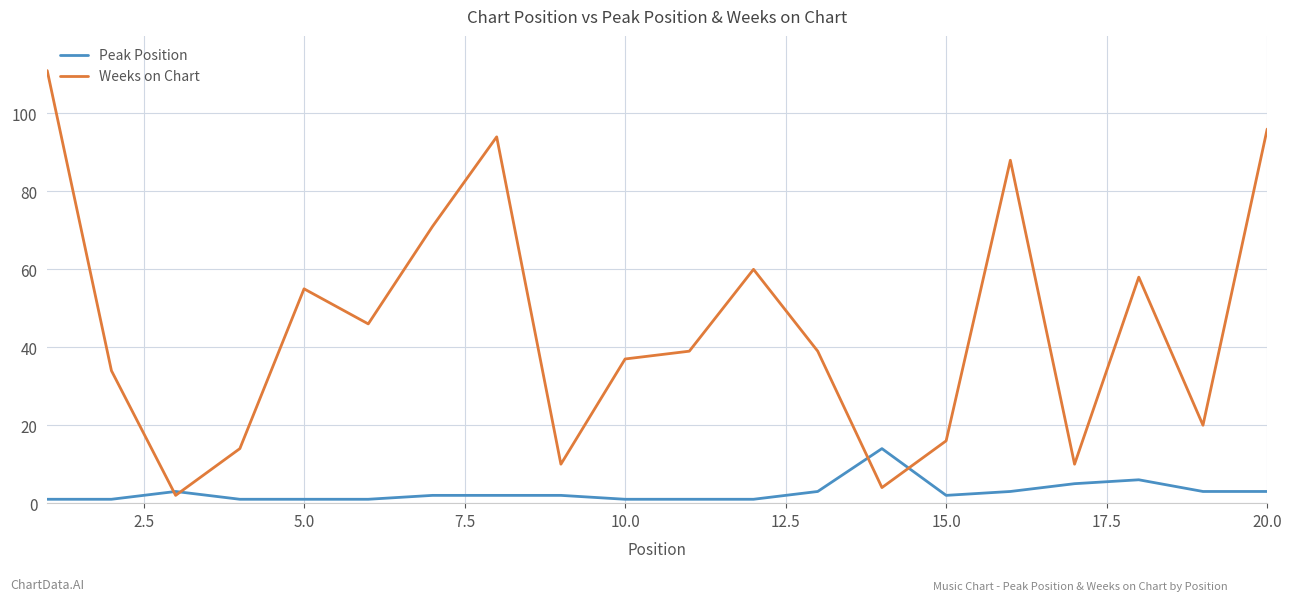

What is the smallest value displayed?

1